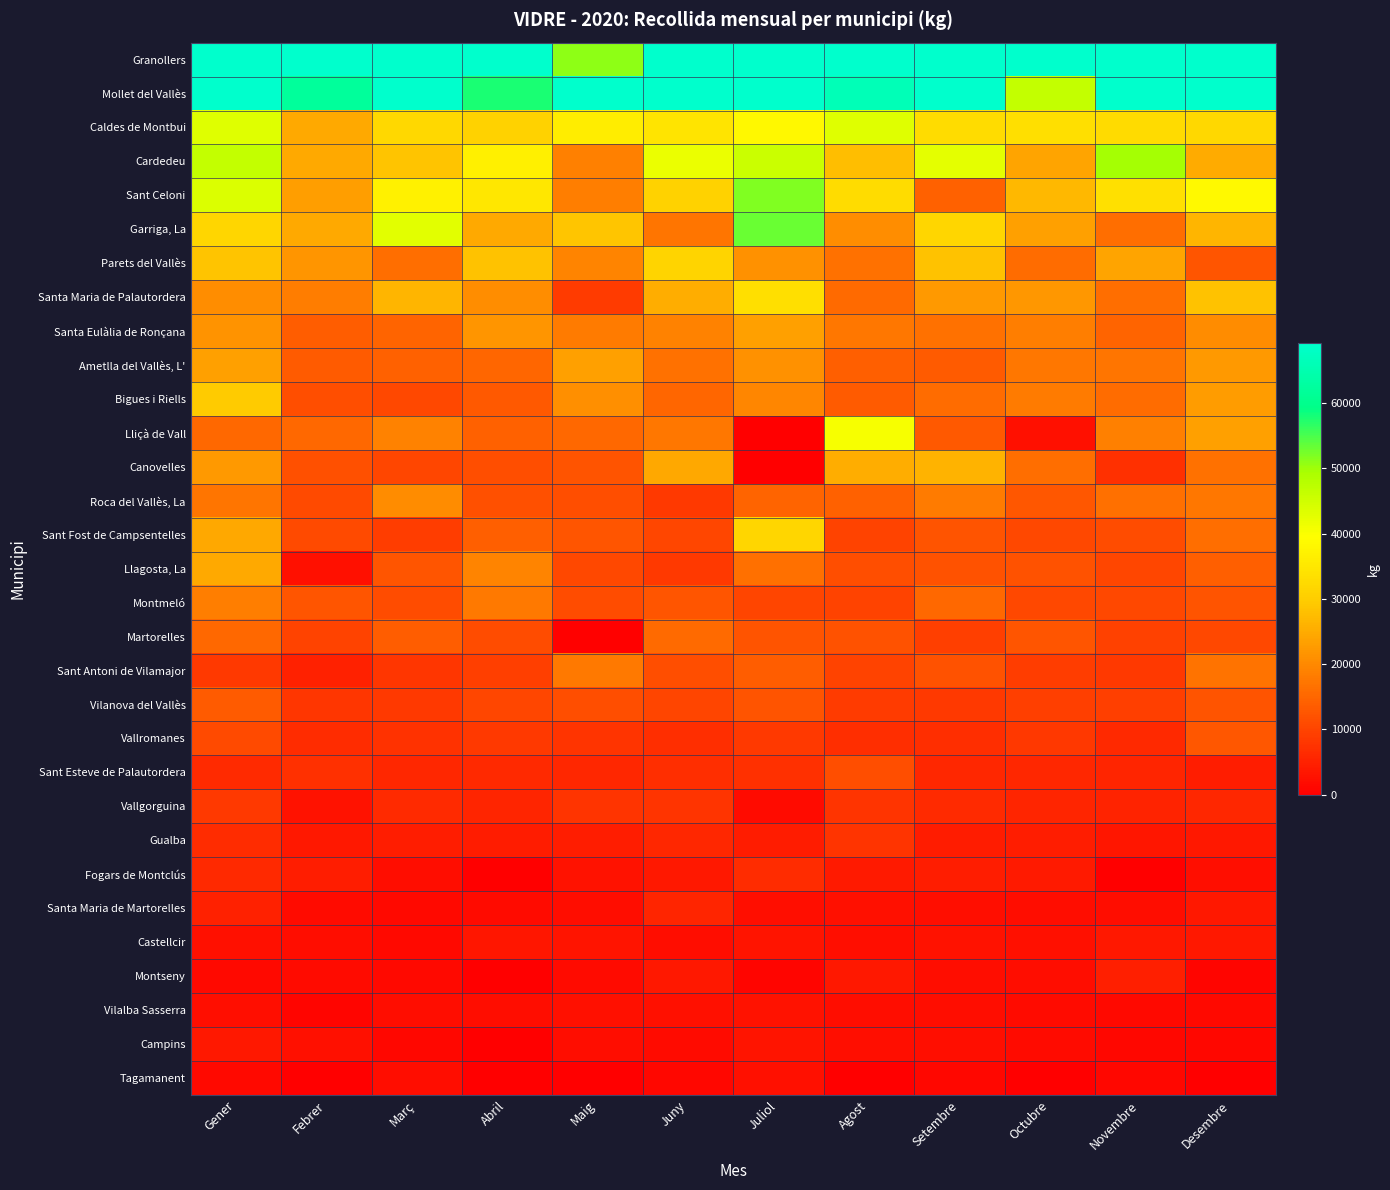

How many categories are shown in the chart?

12